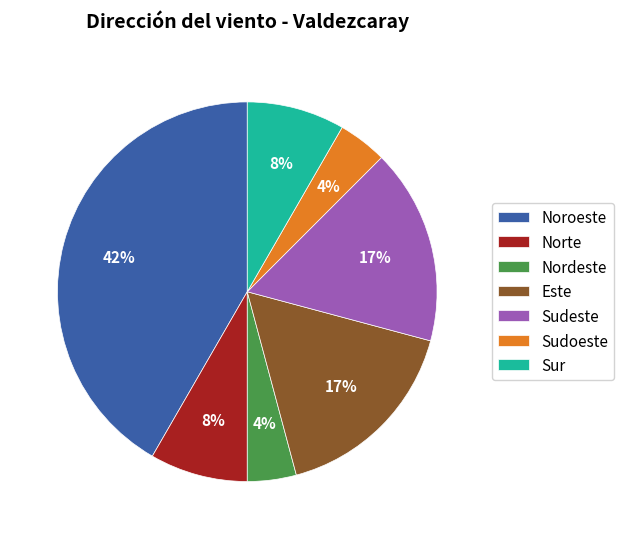

To the nearest percent, what is the average slice percentage?

14%